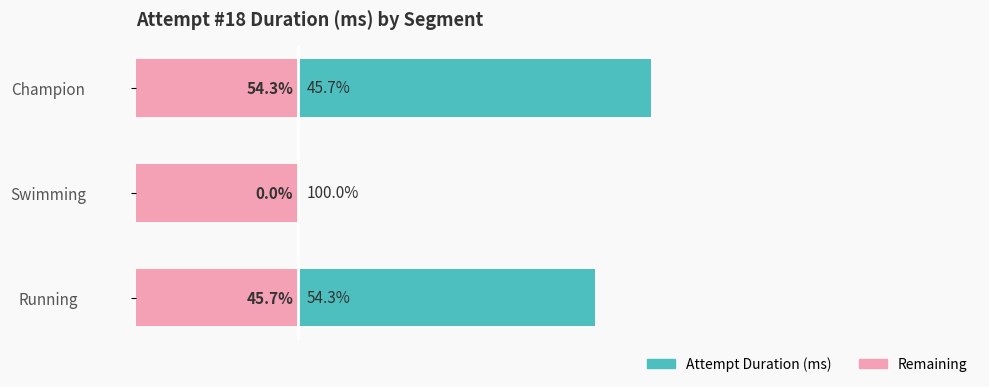

How many distinct data groups are displayed?

2